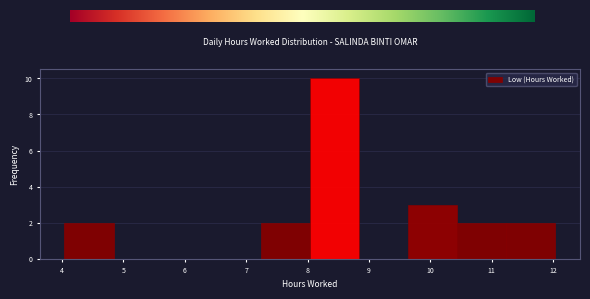

Reading left to right, transcribe this chart: for each bar, give the range it covers on the x-axis and its height. Neither the bar edges nor the heights are printed on the chart, so give them approximately, as read against the axes.

4.04 to 4.84: 2
4.84 to 5.64: 0
5.64 to 6.44: 0
6.44 to 7.24: 0
7.24 to 8.04: 2
8.04 to 8.84: 10
8.84 to 9.64: 0
9.64 to 10.44: 3
10.44 to 11.24: 2
11.24 to 12.04: 2